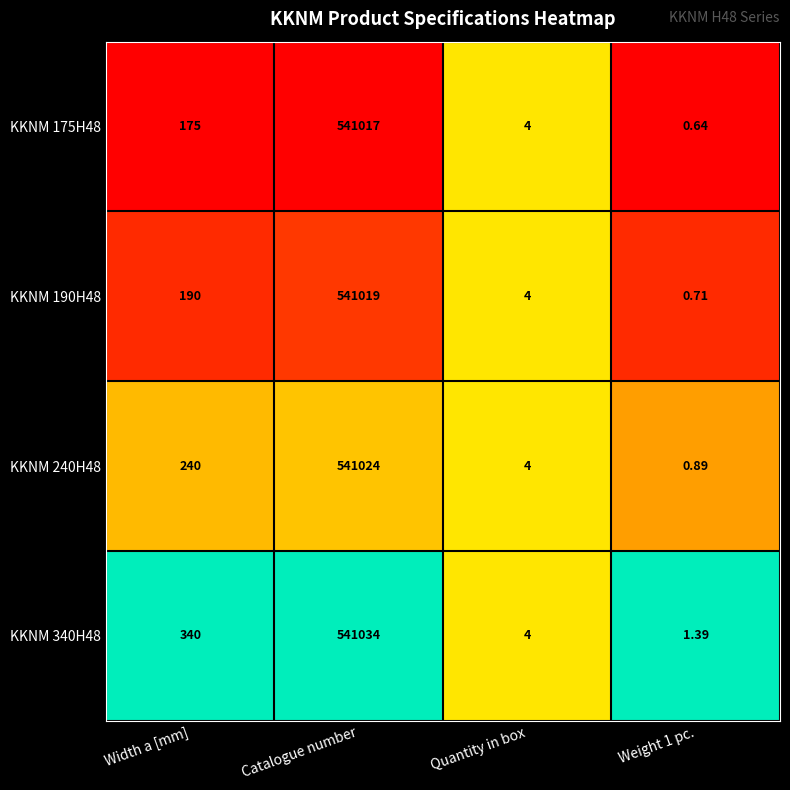

Where is KKNM 240H48 nearest to the value 270512?

Width a [mm]